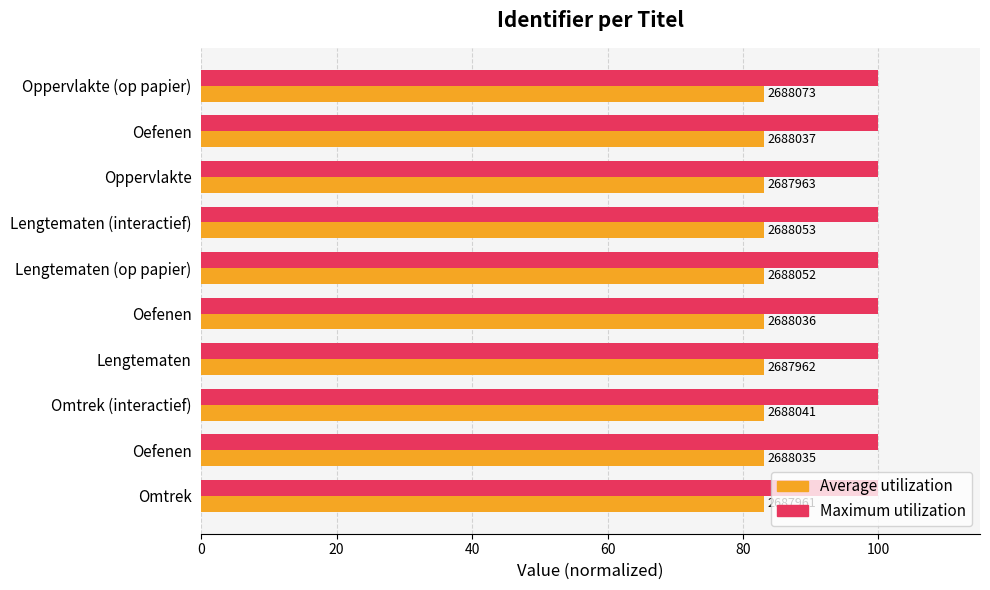

What are all the series names shown in the legend?

Average utilization, Maximum utilization